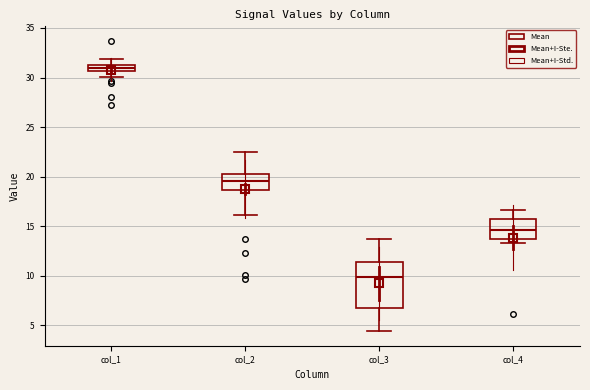

Where is the lower edge of the box for col_2 on the y-axis? The values are not printed on the chart, so give them approximately, as read against the axis.

18.5